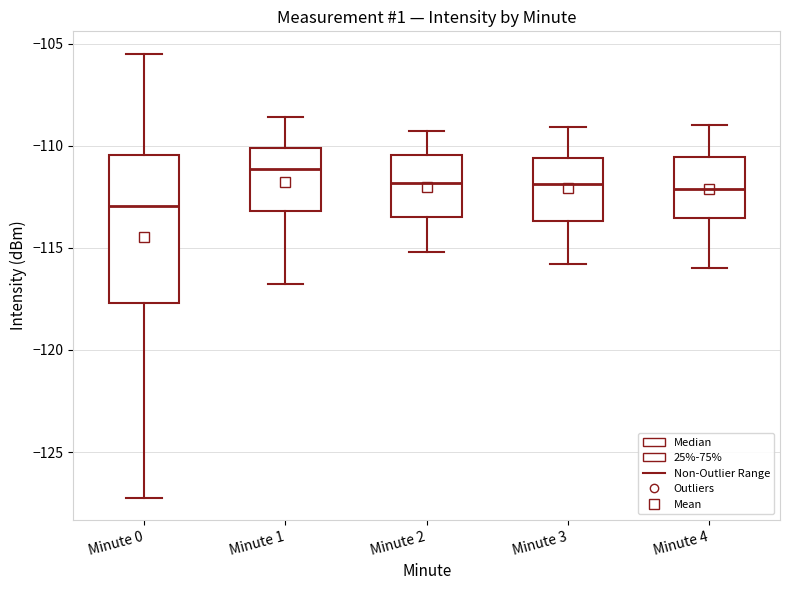

Which box's median line is the lowest?

Minute 0